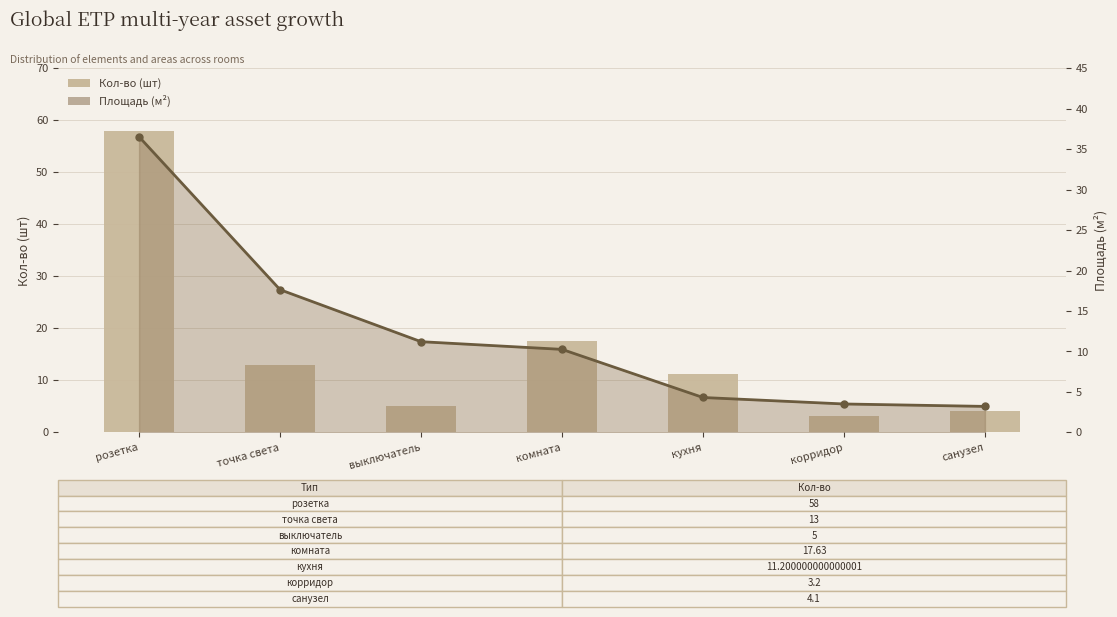

What is the sum of all Площадь (м²) values?

86.6